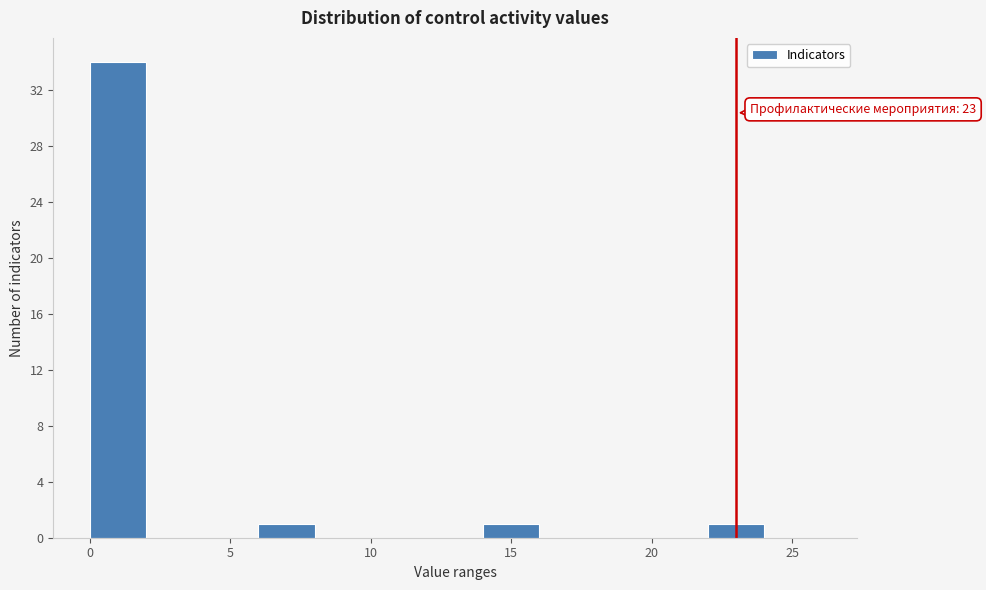

Which range on the x-axis has the tallest bar?

0 to 2